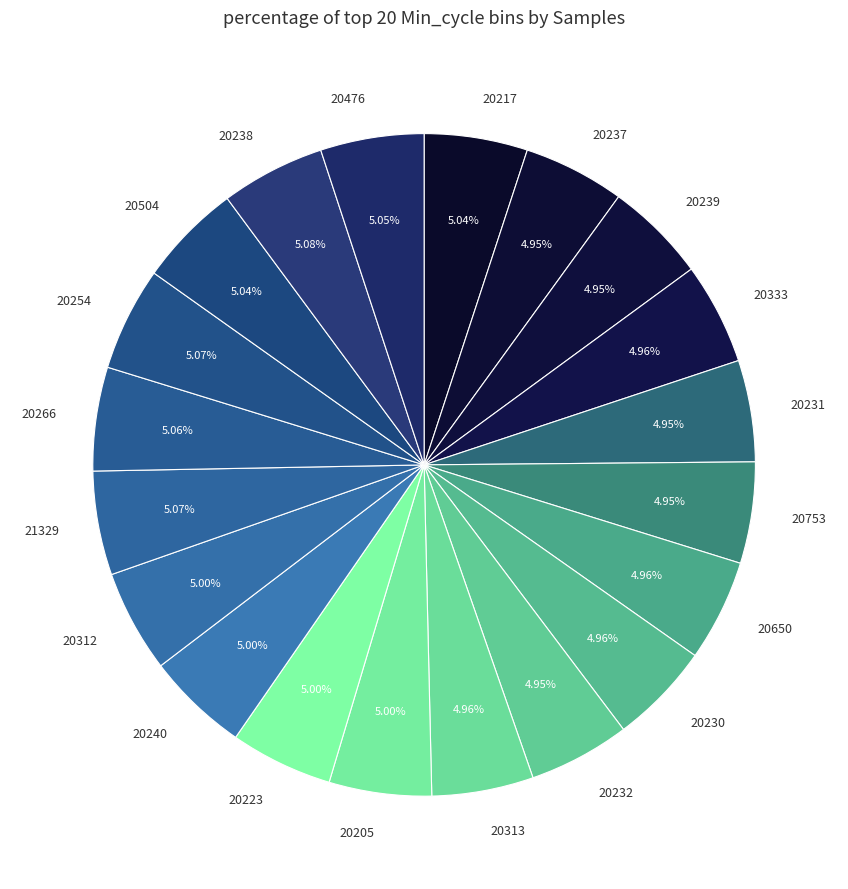

Count the number of slices in the pie.

20